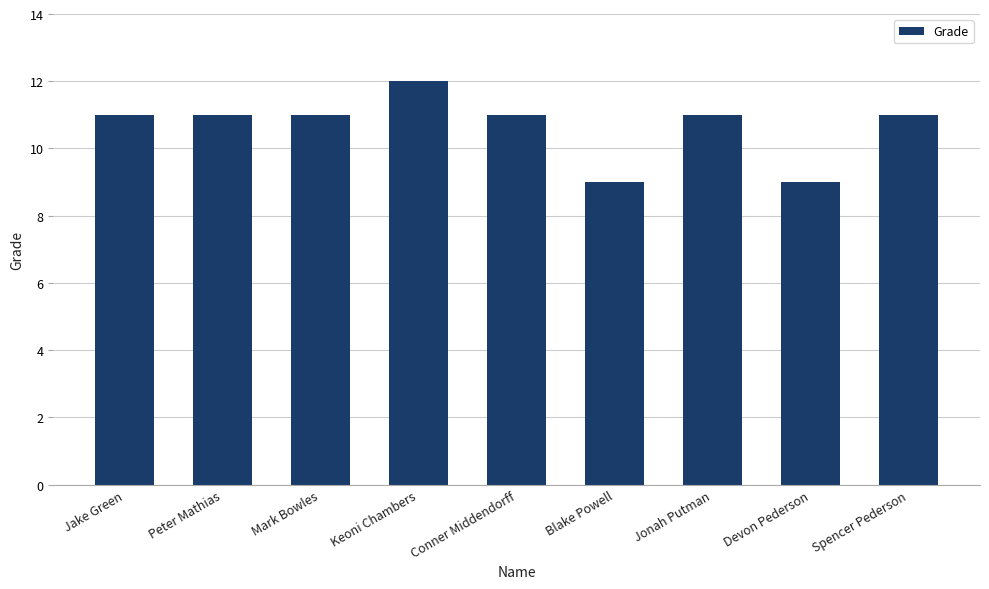

Does the chart contain stacked bars?

No